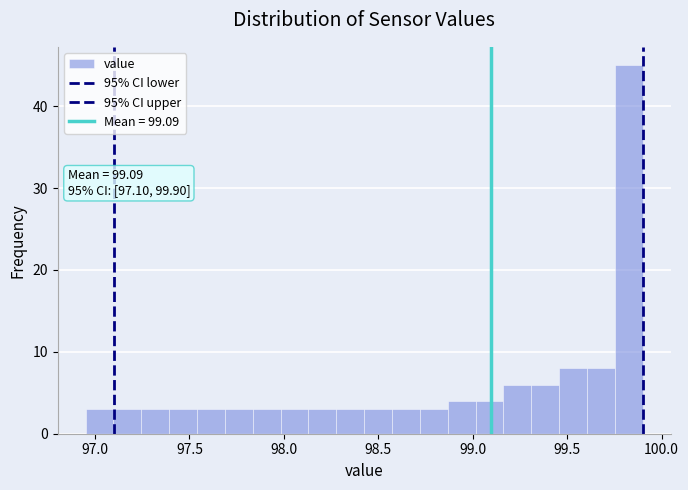

Read against the x-axis, roughly where is the centre of the tallest bar?

99.85